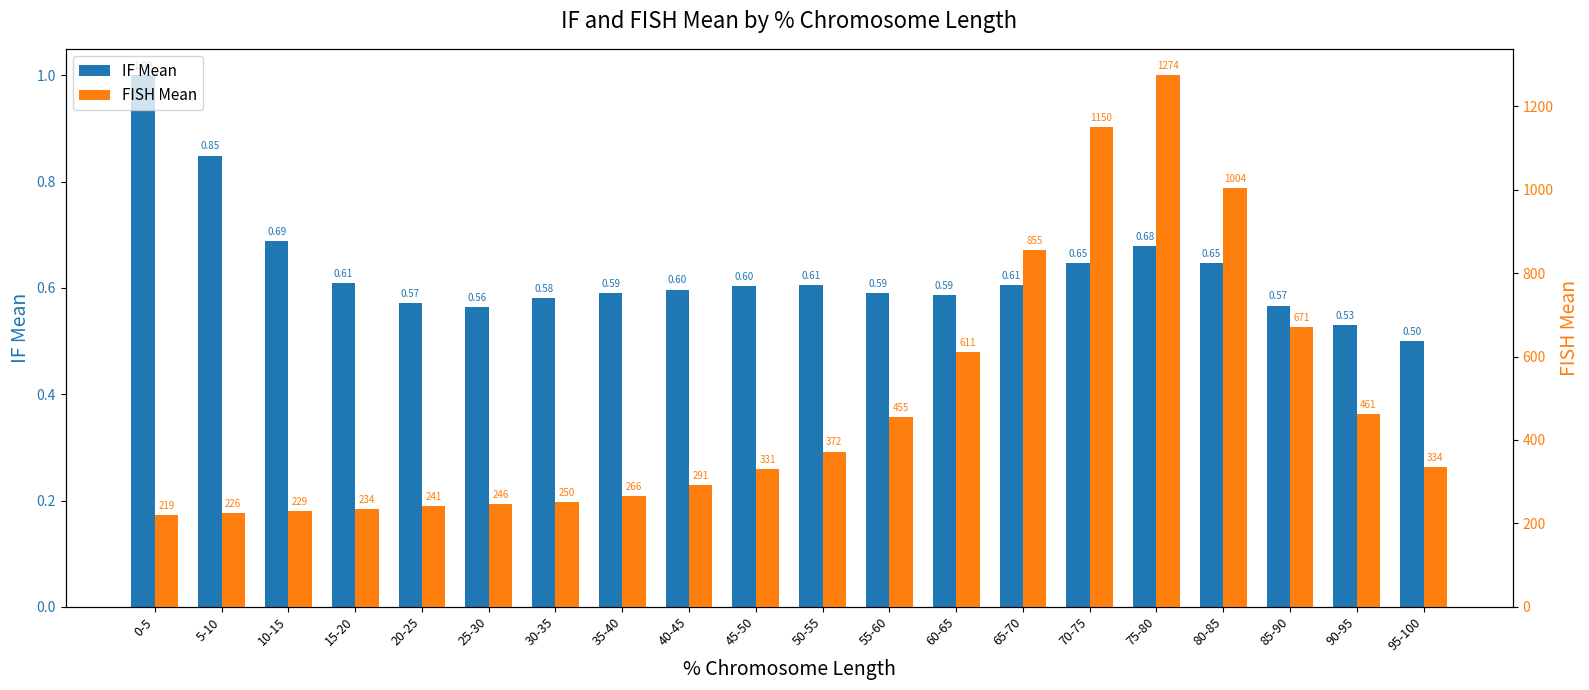

What is the smallest value displayed?

0.5